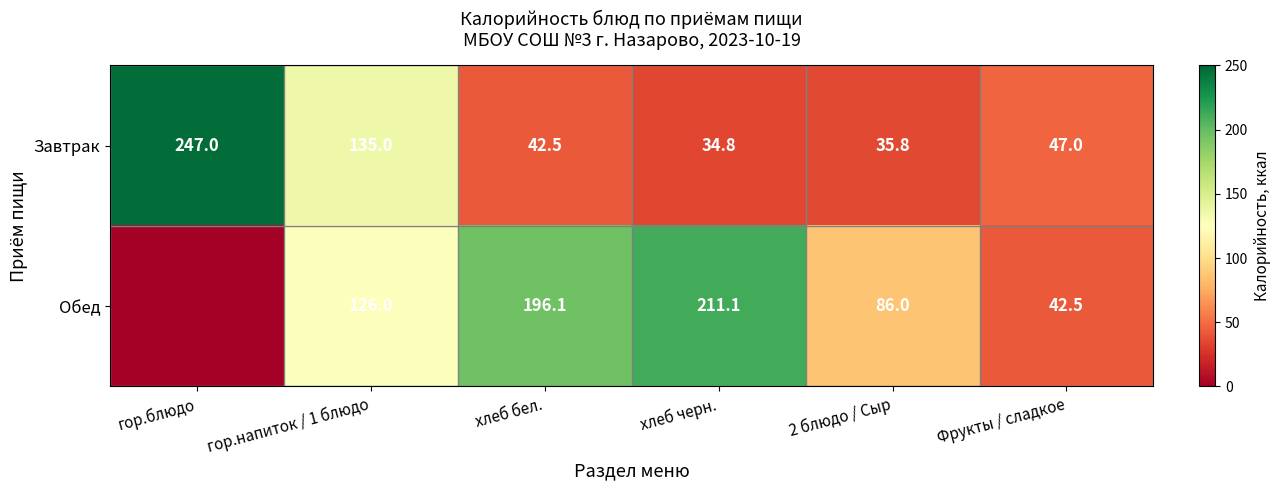

What is the spread (max minus min) of values at Фрукты / сладкое?

4.5